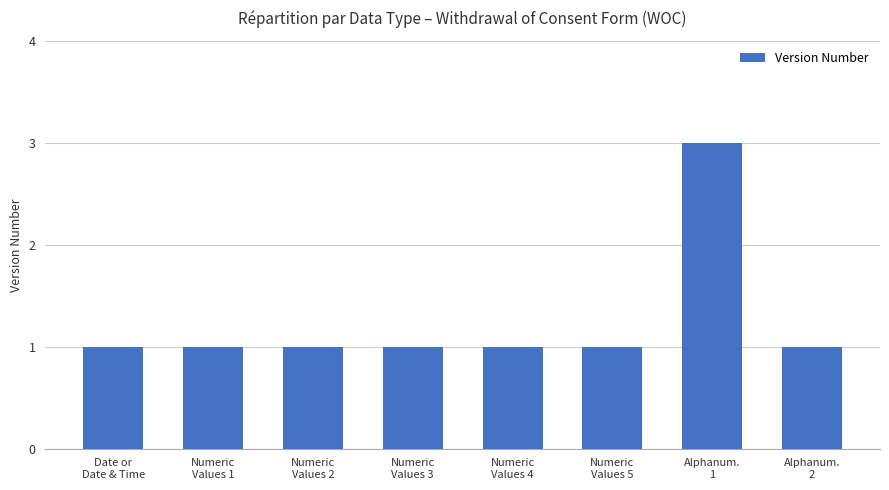

What is the value of the 8th bar from the left?

1